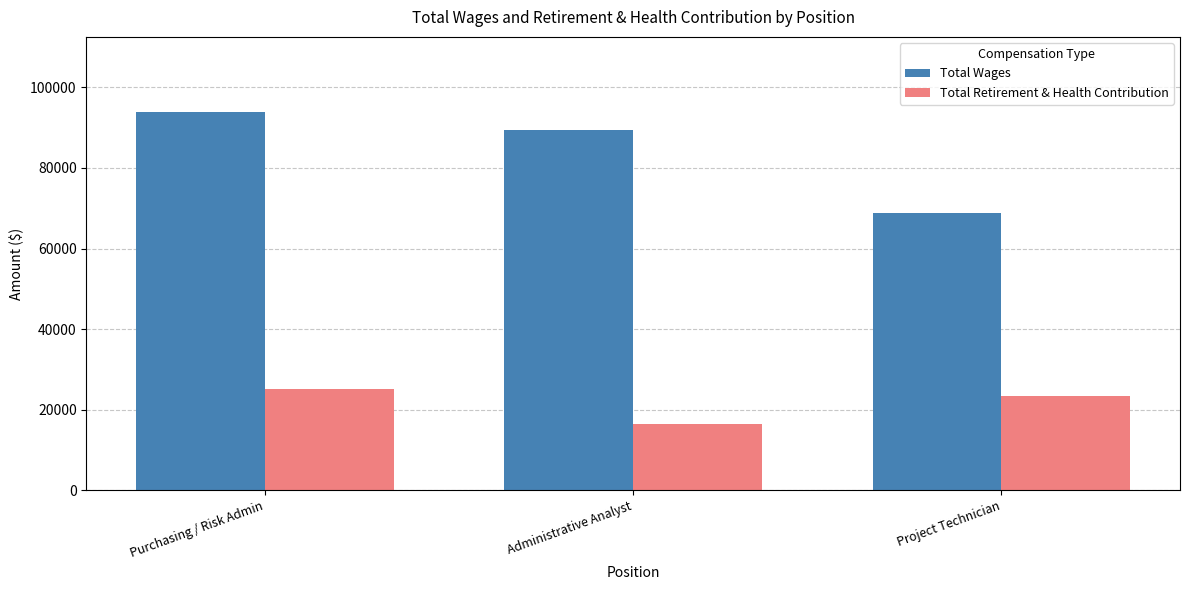

What is the sum of the Total Retirement & Health Contribution values at Project Technician and Purchasing / Risk Admin?

48753